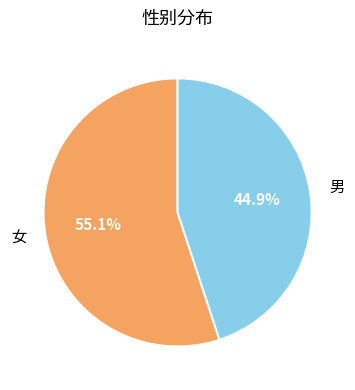

Is there a majority slice in this chart?

Yes